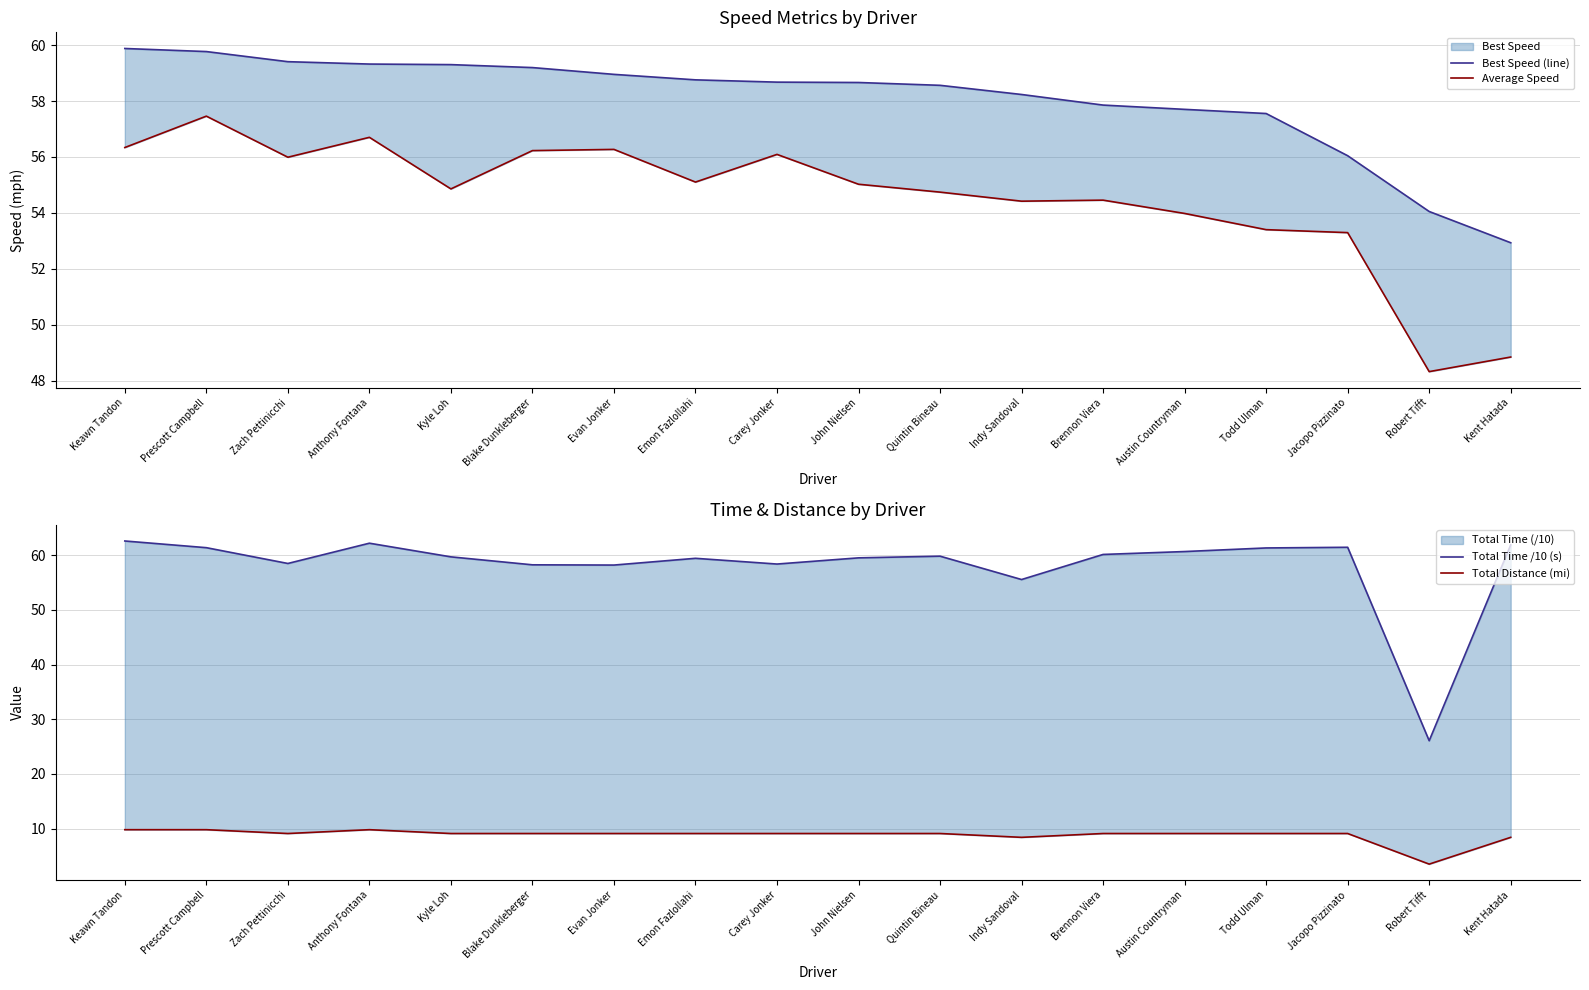

In Total Distance (mi), how many points are lower than both neighbors (excluding endpoints)?

3